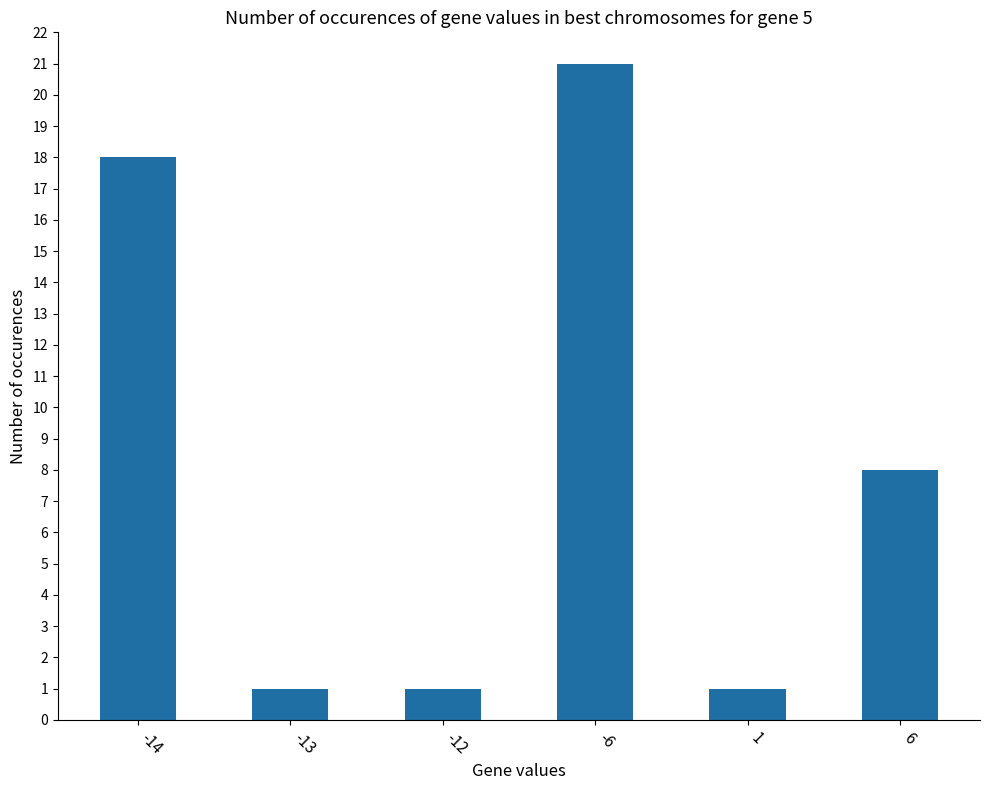

True or false: the data shows 1 at -13.

True